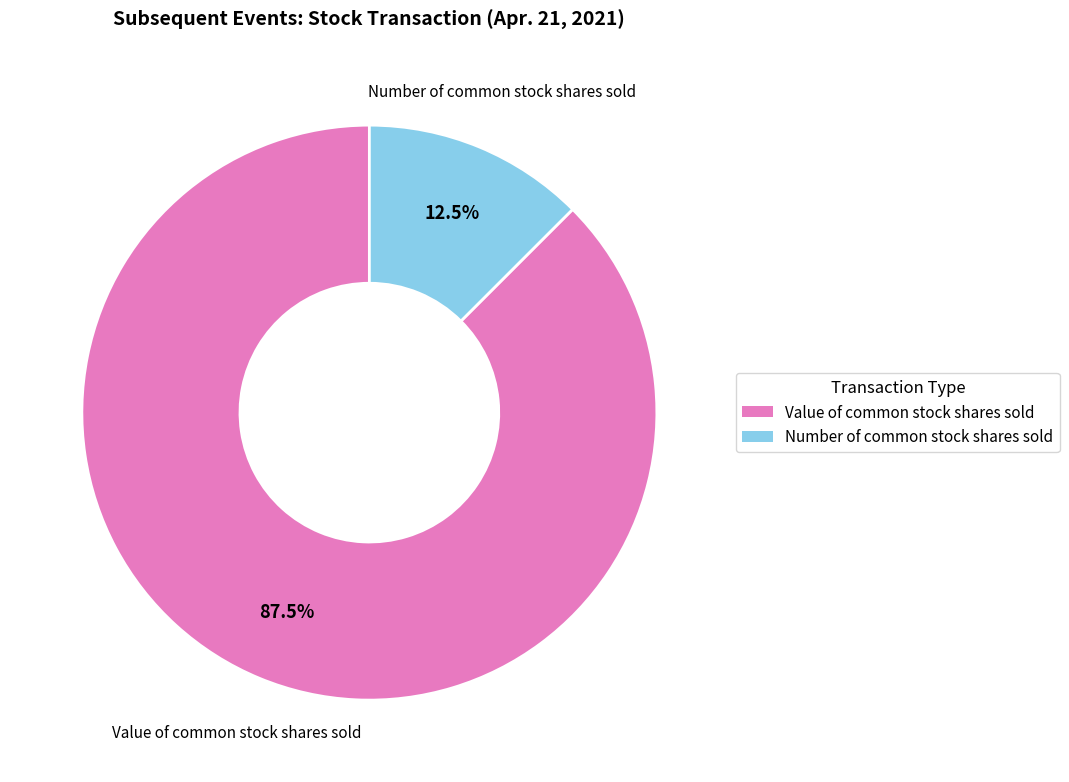

Rank the categories by value from lowest to highest.

Number of common stock shares sold, Value of common stock shares sold